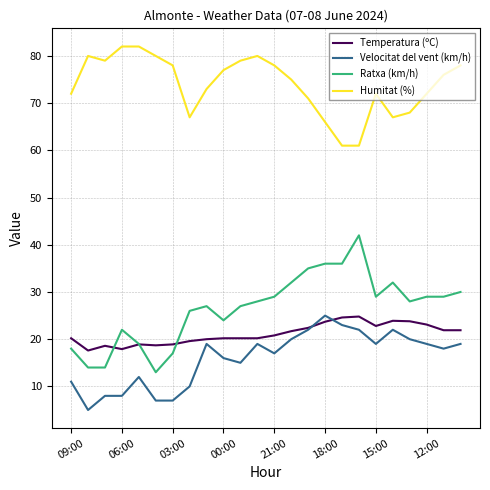

Which series has the largest range (max minus min)?

Ratxa (km/h)